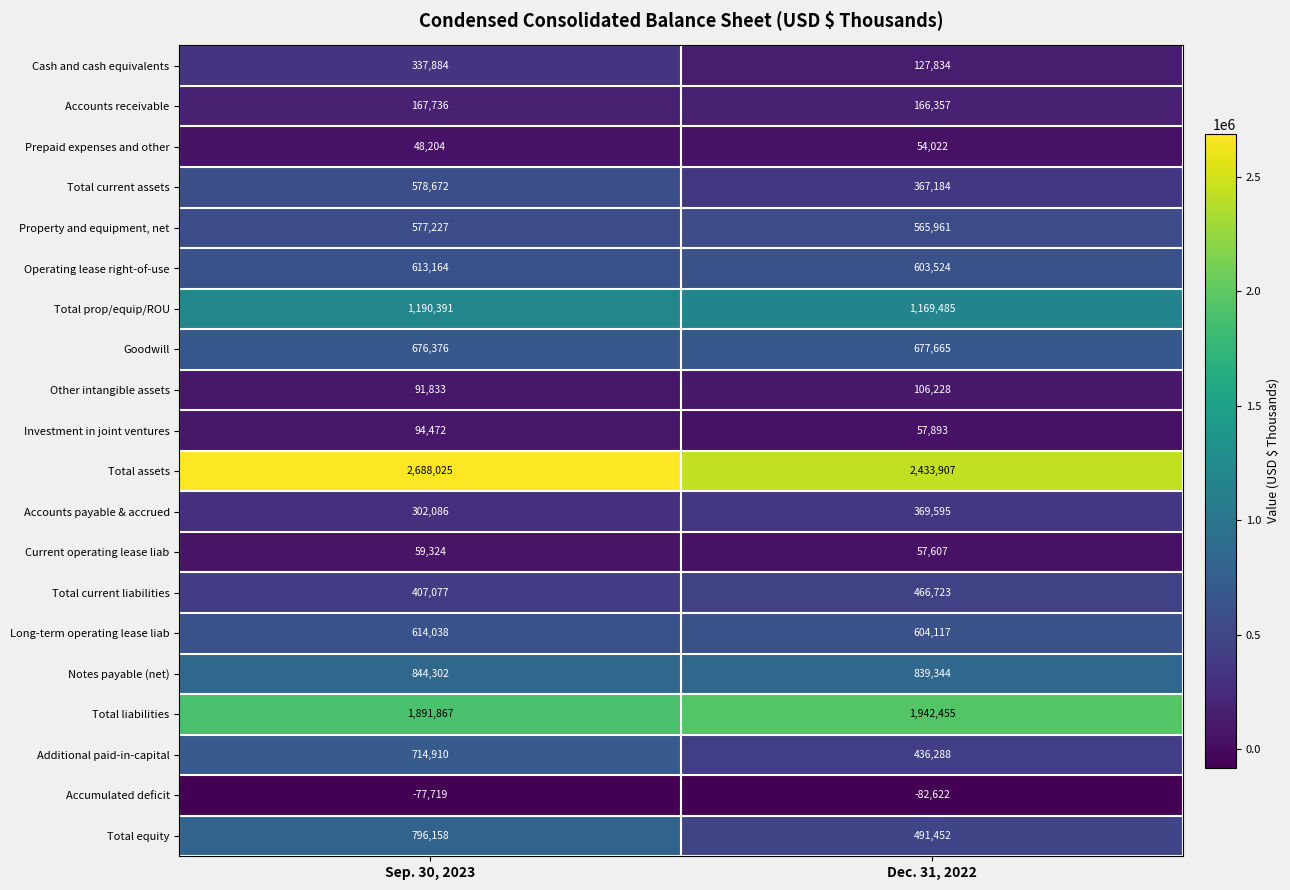

At which label is Long-term operating lease liab closest to 609077?

Dec. 31, 2022